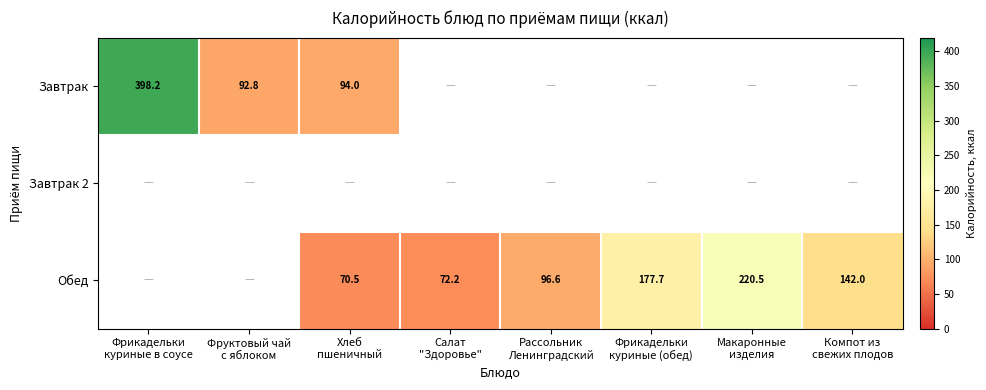

What is the total value across all series at Макаронные
изделия?

220.5